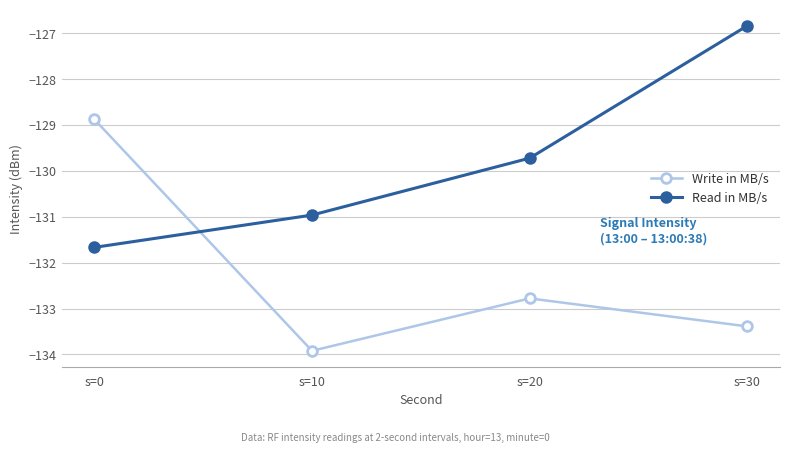

At which label does Read in MB/s first exceed -129?

s=30